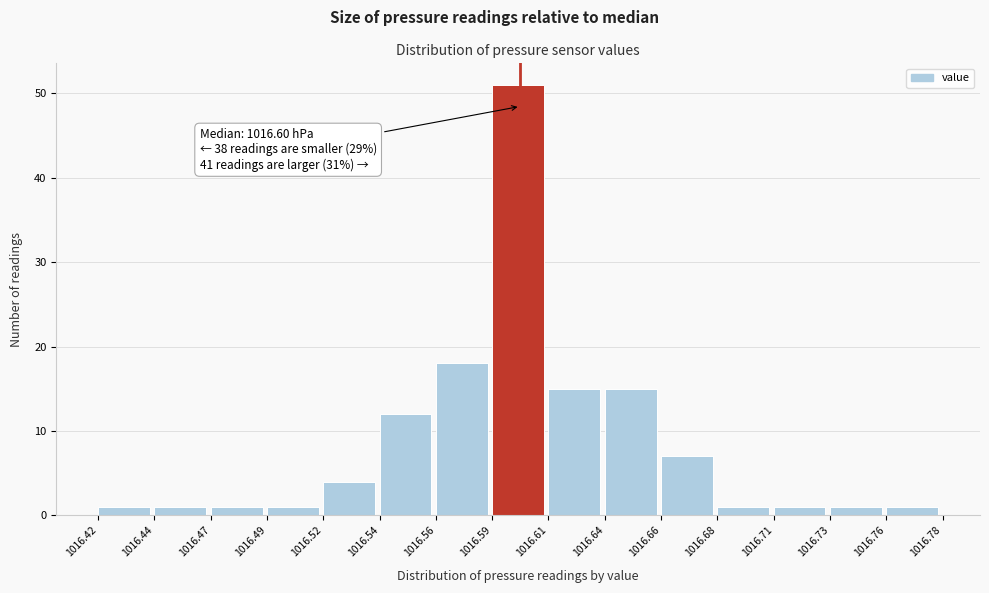

Reading right to left, what are all the values shown in this chart?

1016.76=1	1016.73=1	1016.71=1	1016.68=1	1016.66=7	1016.64=15	1016.61=15	1016.59=51	1016.56=18	1016.54=12	1016.52=4	1016.49=1	1016.47=1	1016.44=1	1016.42=1